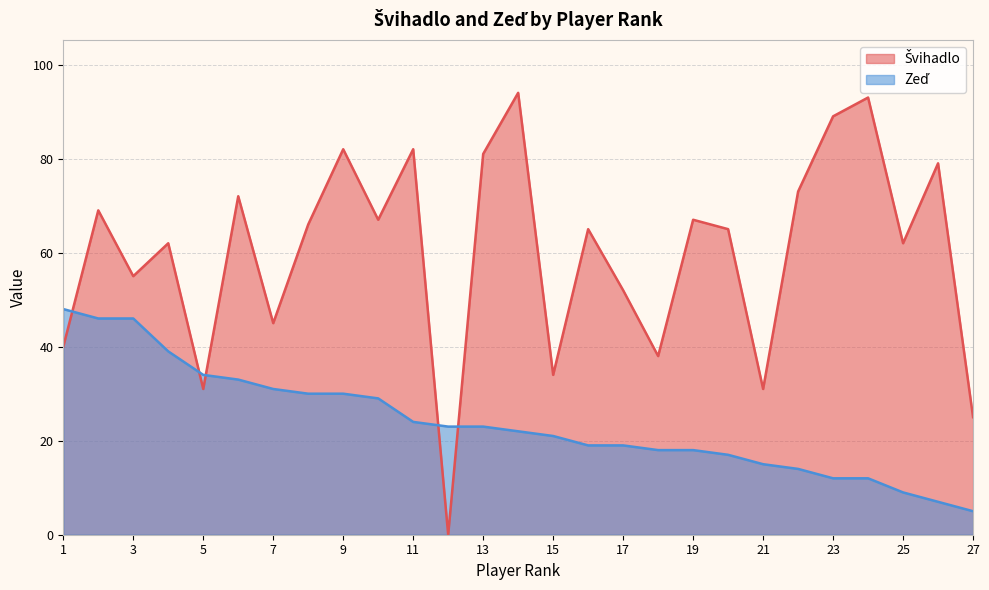

Is it true that Zeď equals 11 at 10?

False